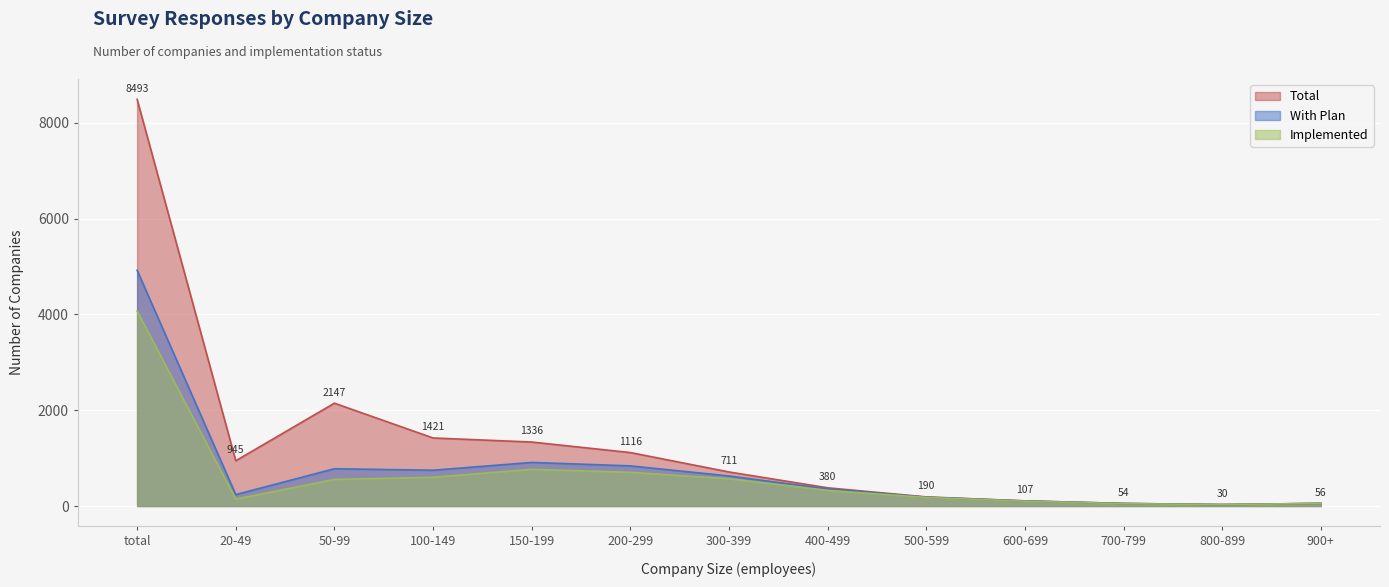

How many data points in With_plan are above 357?

6